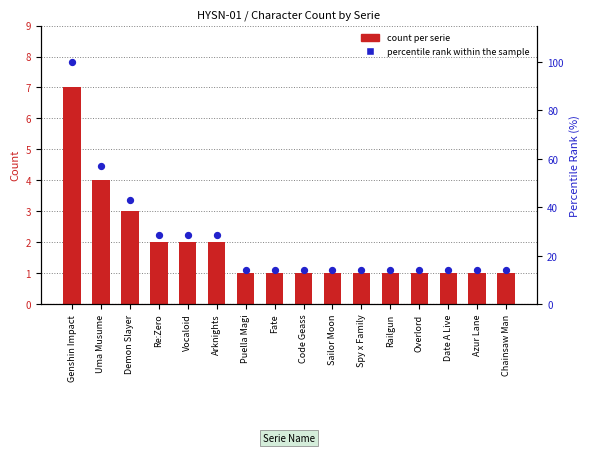

What is the ratio of the value at Azur Lane to the value at Date A Live?

1.0